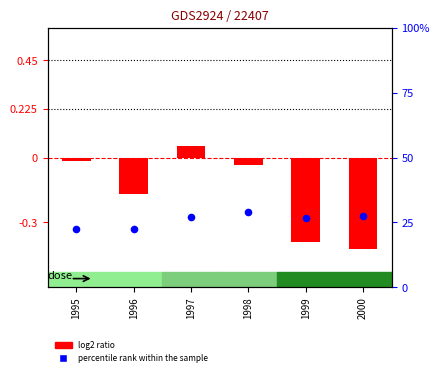

Which series has the largest total across all categories?

percentile rank within the sample